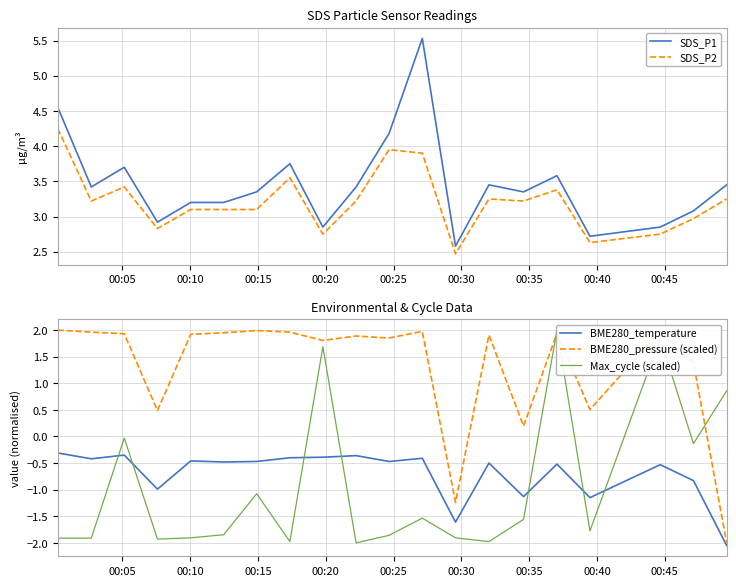

How many values in Max_cycle (scaled) are above zero?

4